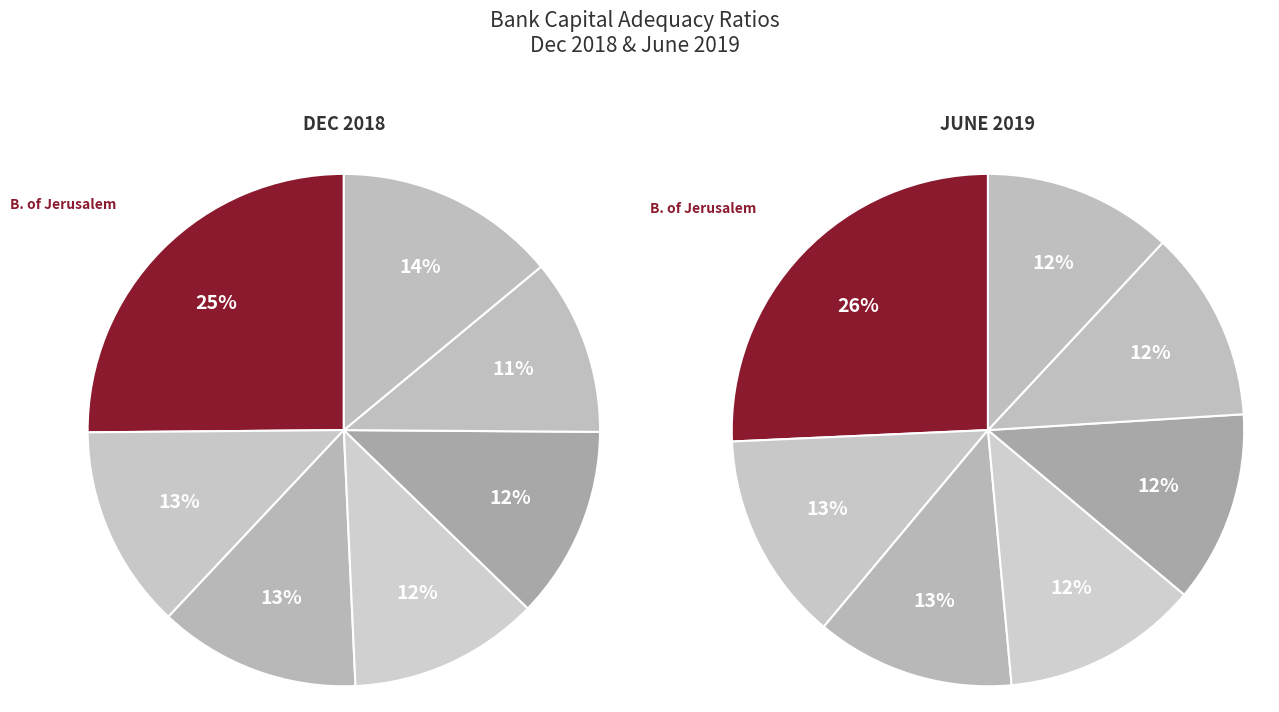

To the nearest percent, what is the difference between the largest and smallest slice percentages?

14%